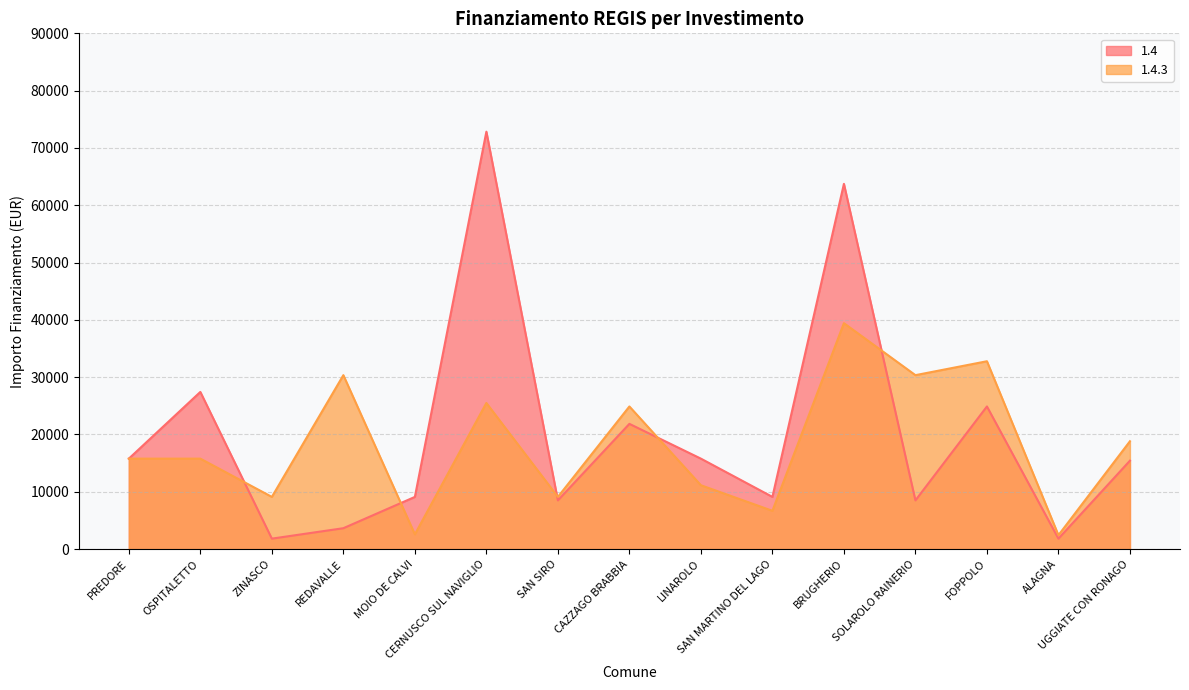

Reading right to left, extract all data points from this chart.

1.4: 15426	1821	24887	8498	63735	9105	15782	21852	8498	72840	9105	3642	1821	27424	15782
1.4.3: 18817	2428	32778	30350	39422	6677	11141	24887	9105	25494	2571	30350	9105	15782	15782